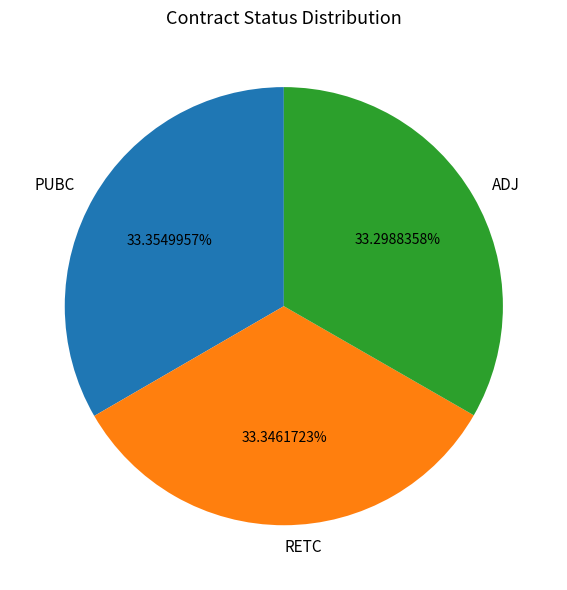

To the nearest percent, what portion does PUBC represent?

33%